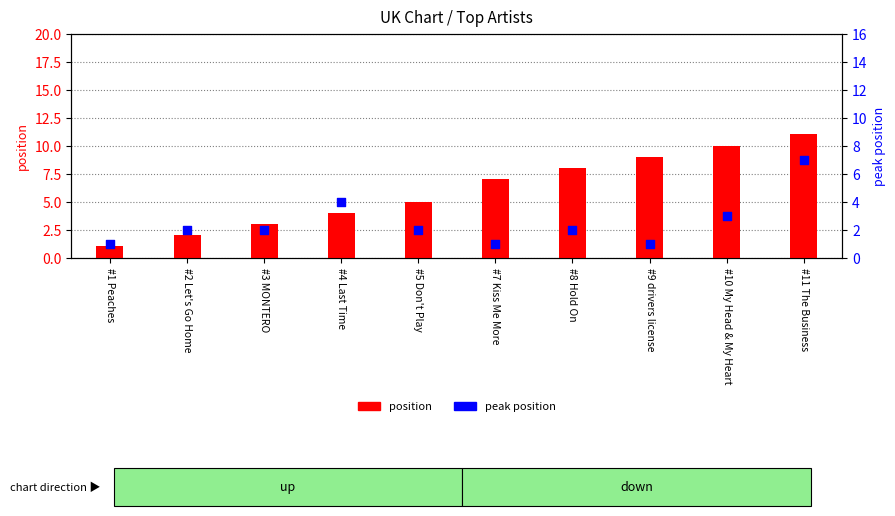

Which series reaches the minimum Y coordinate?

position